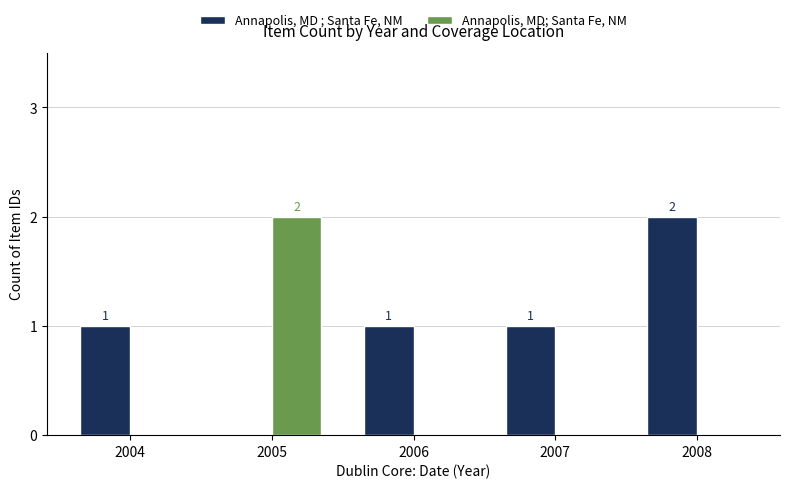

What value does the Annapolis, MD; Santa Fe, NM series have at 2005?

2